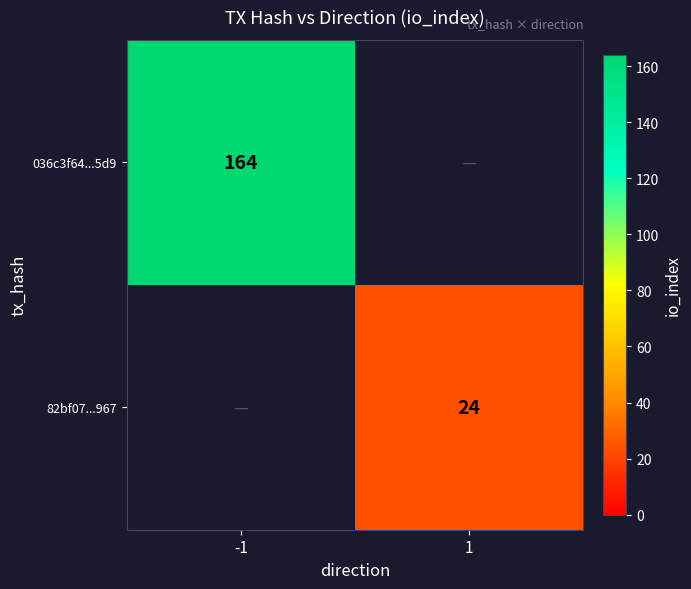

The value of 036c3f64...5d9 at -1 is 214. True or false?

False